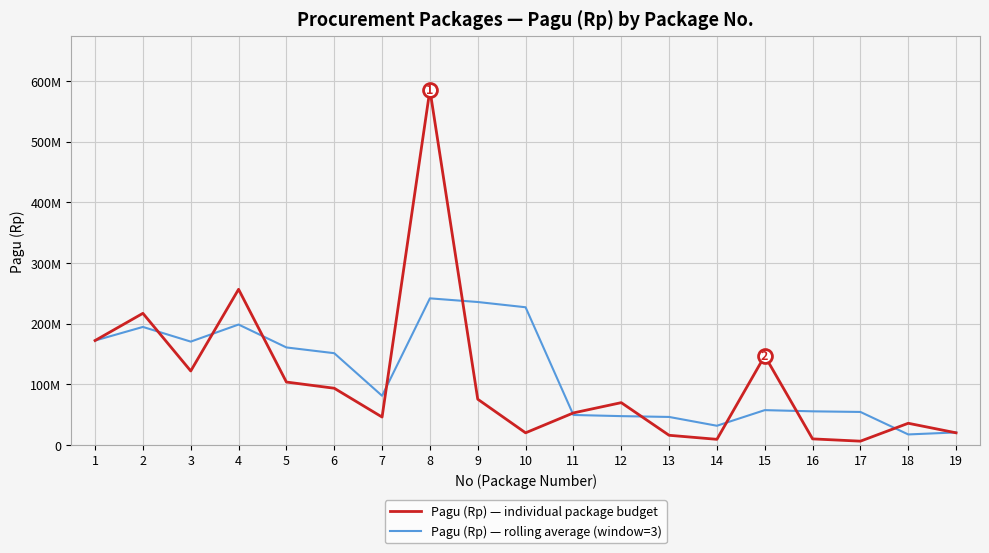

What are all the series names shown in the legend?

Pagu (Rp) — individual package budget, Pagu (Rp) — rolling average (window=3)